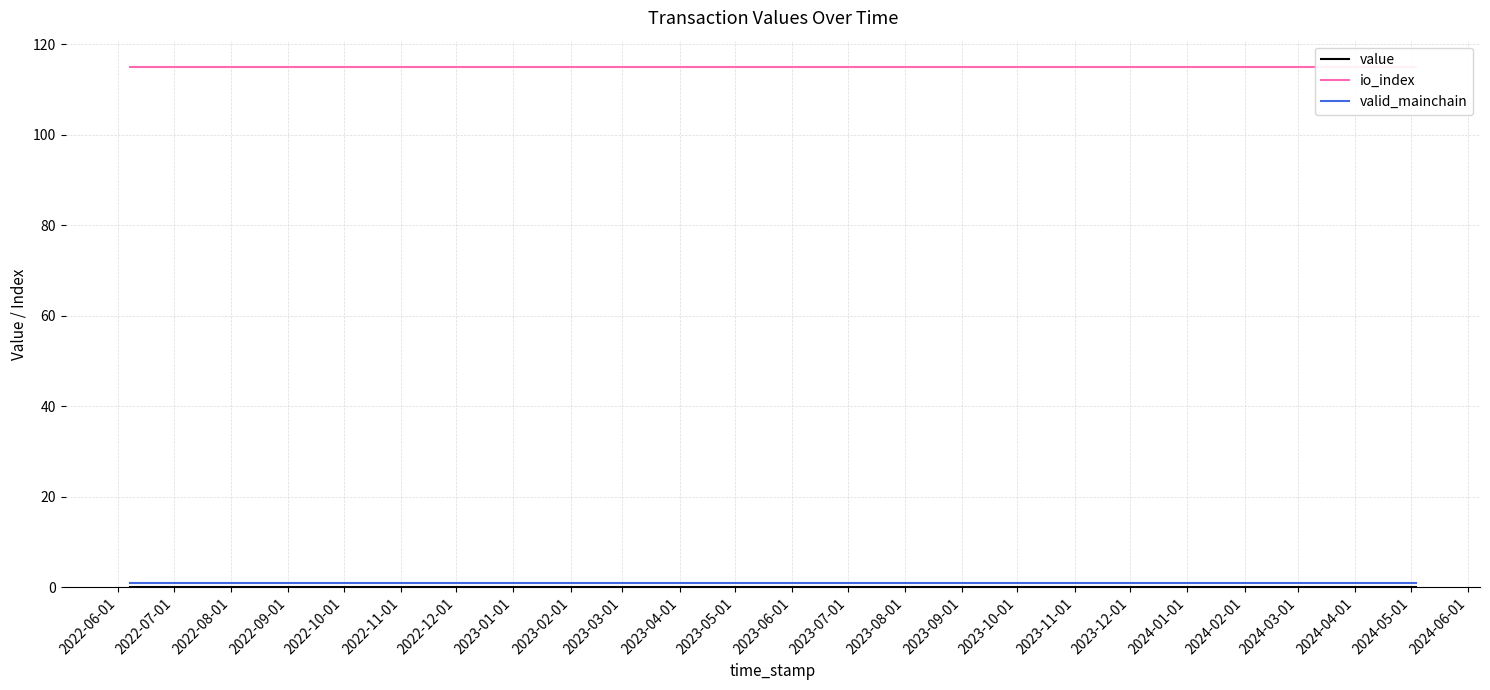

What is the spread (max minus min) of values at 2023-11-01?

115.0